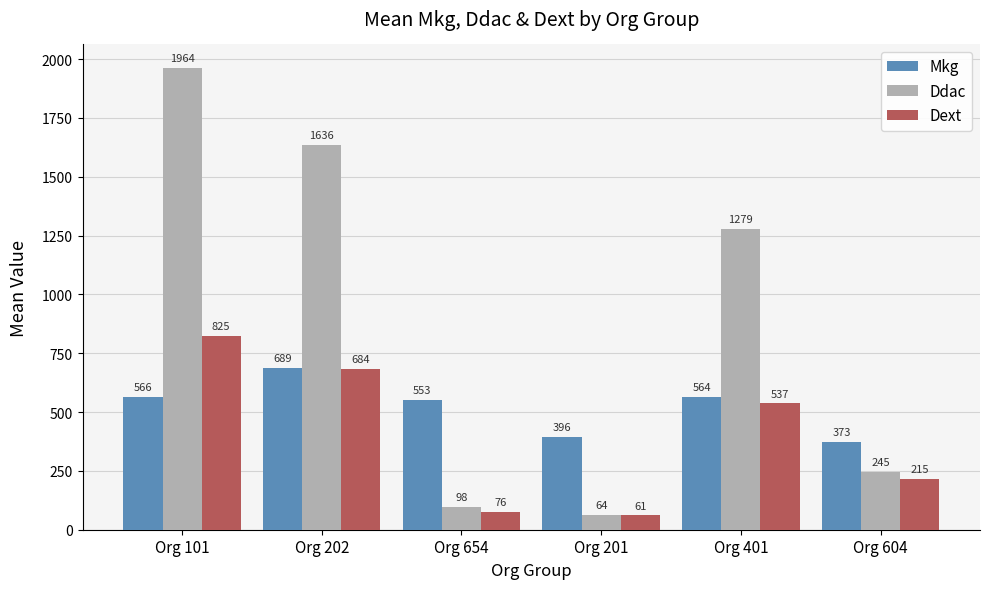

At which category is the sum across all series the highest?

Org 101